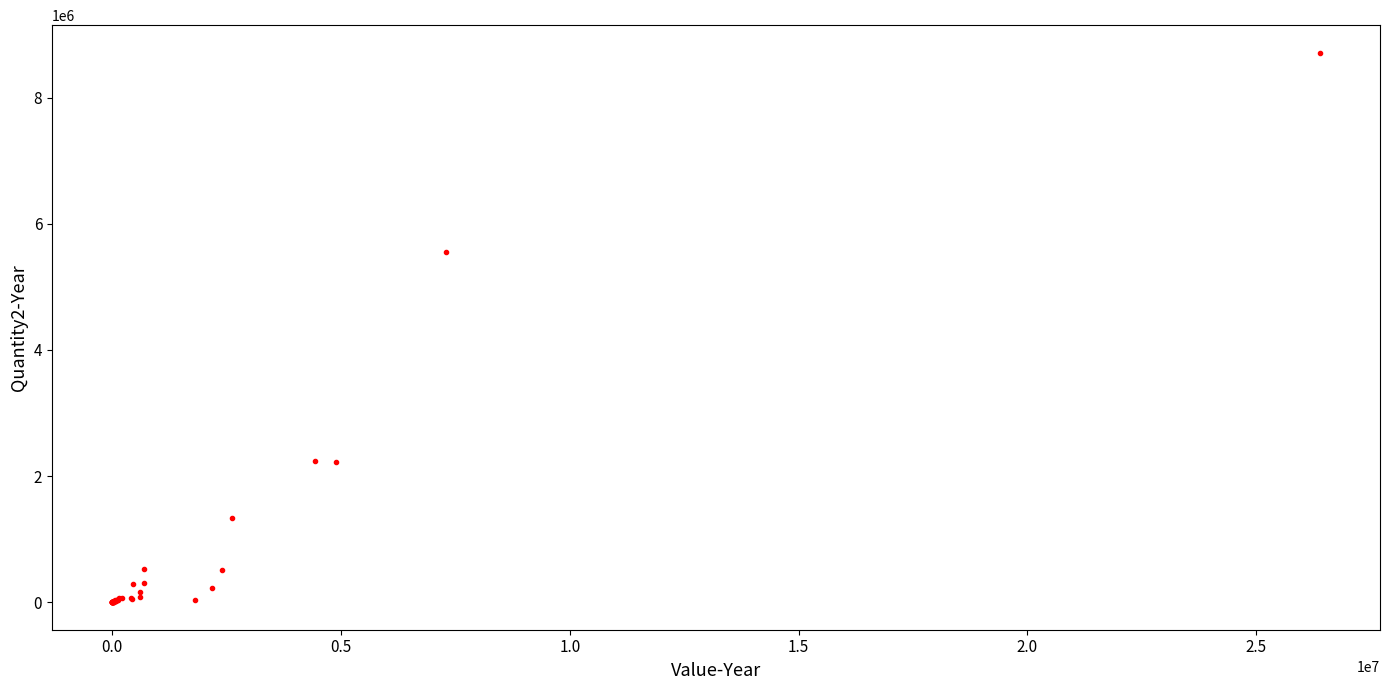

What Y value in the scatter plot is closest to 4356755?

5549007